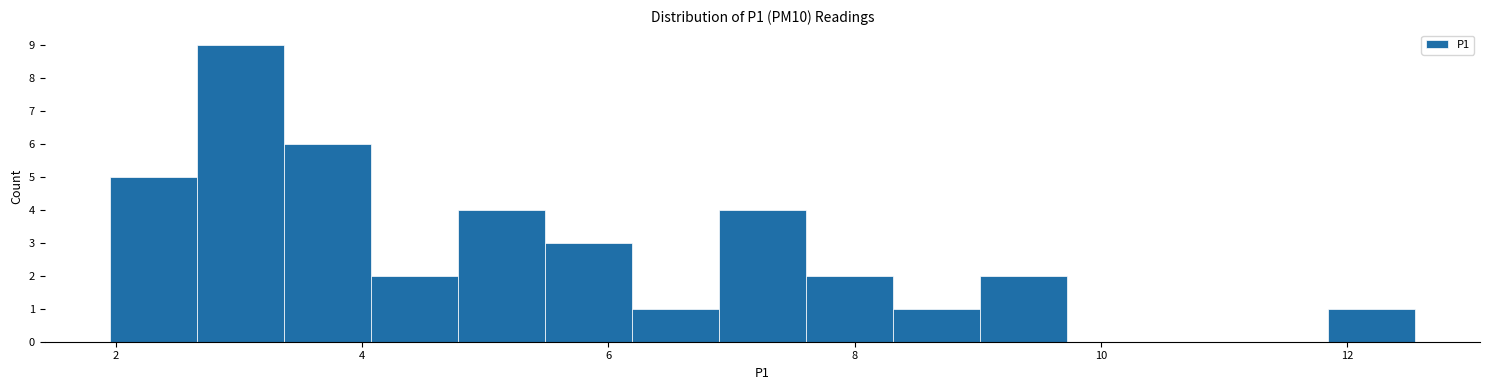

Read against the x-axis, roughly where is the centre of the tallest bar?

3.0